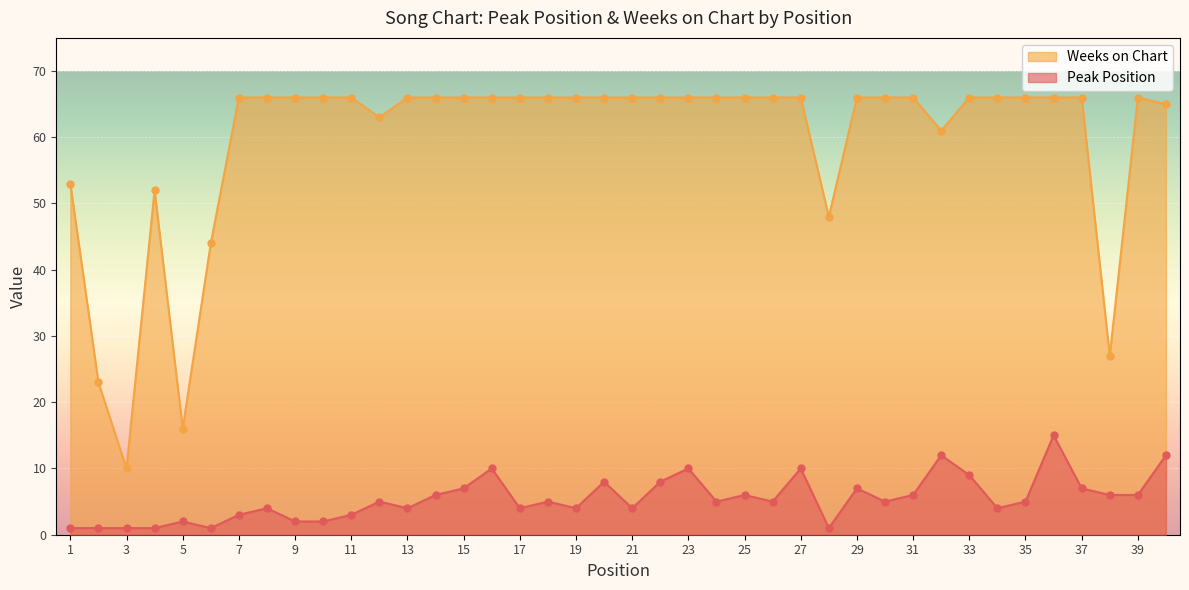

Which series has the largest total across all categories?

Weeks on Chart